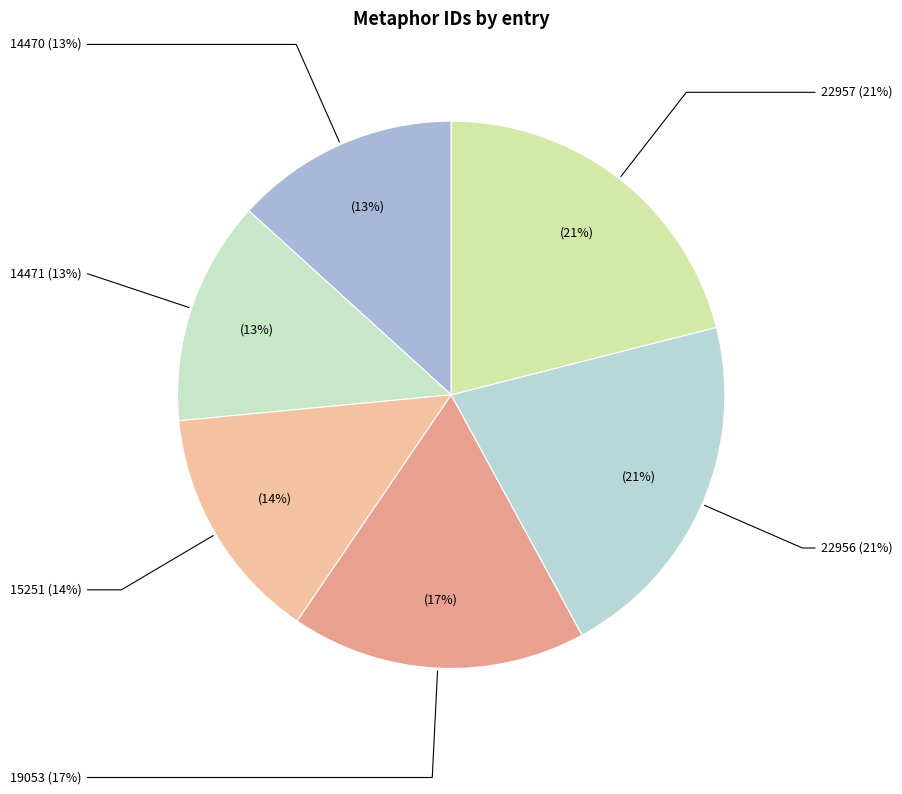

Which slice is the largest?

22957